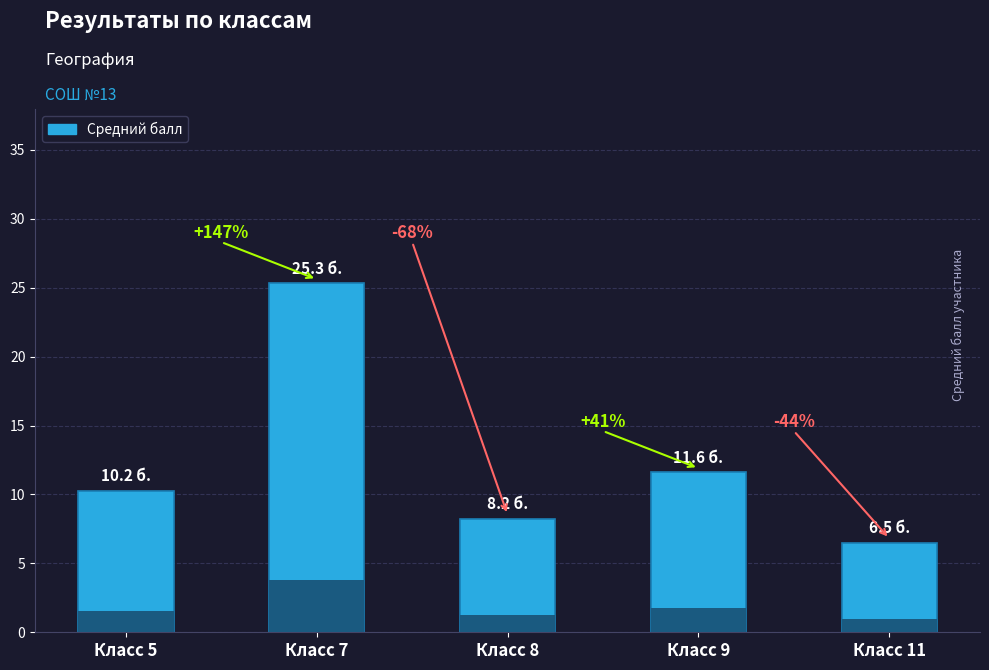

Does the chart contain stacked bars?

No